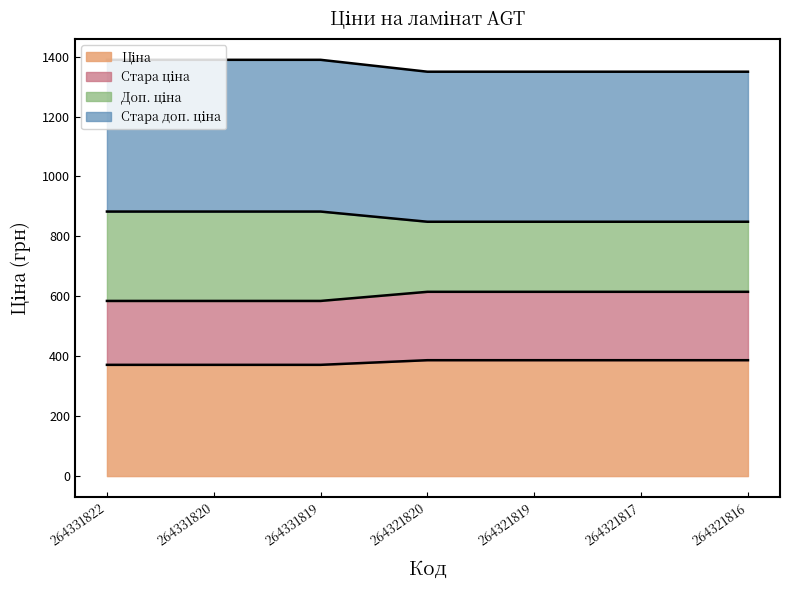

How many distinct data groups are displayed?

4